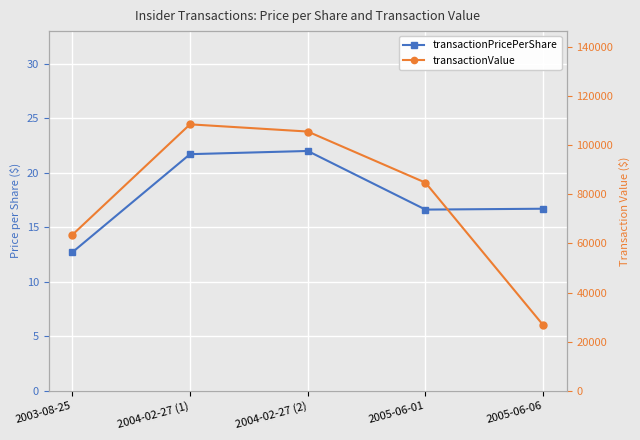

Rank the series by their average value, from lowest to highest.

transactionPricePerShare, transactionValue